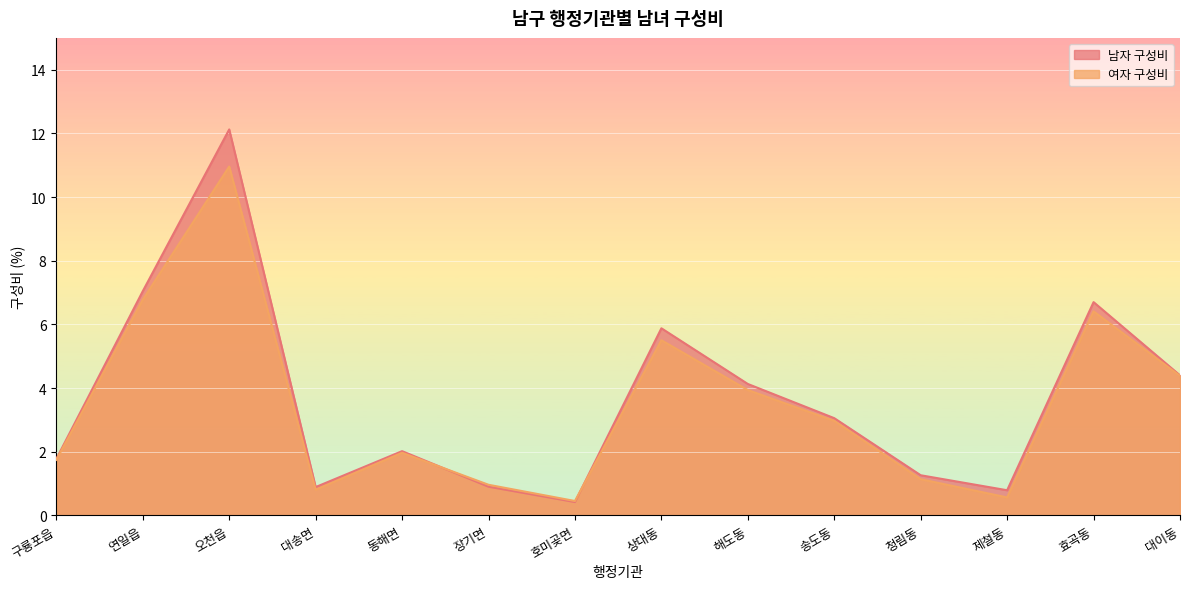

True or false: 남자 구성비 has a value of 1.3 at 제철동.

False